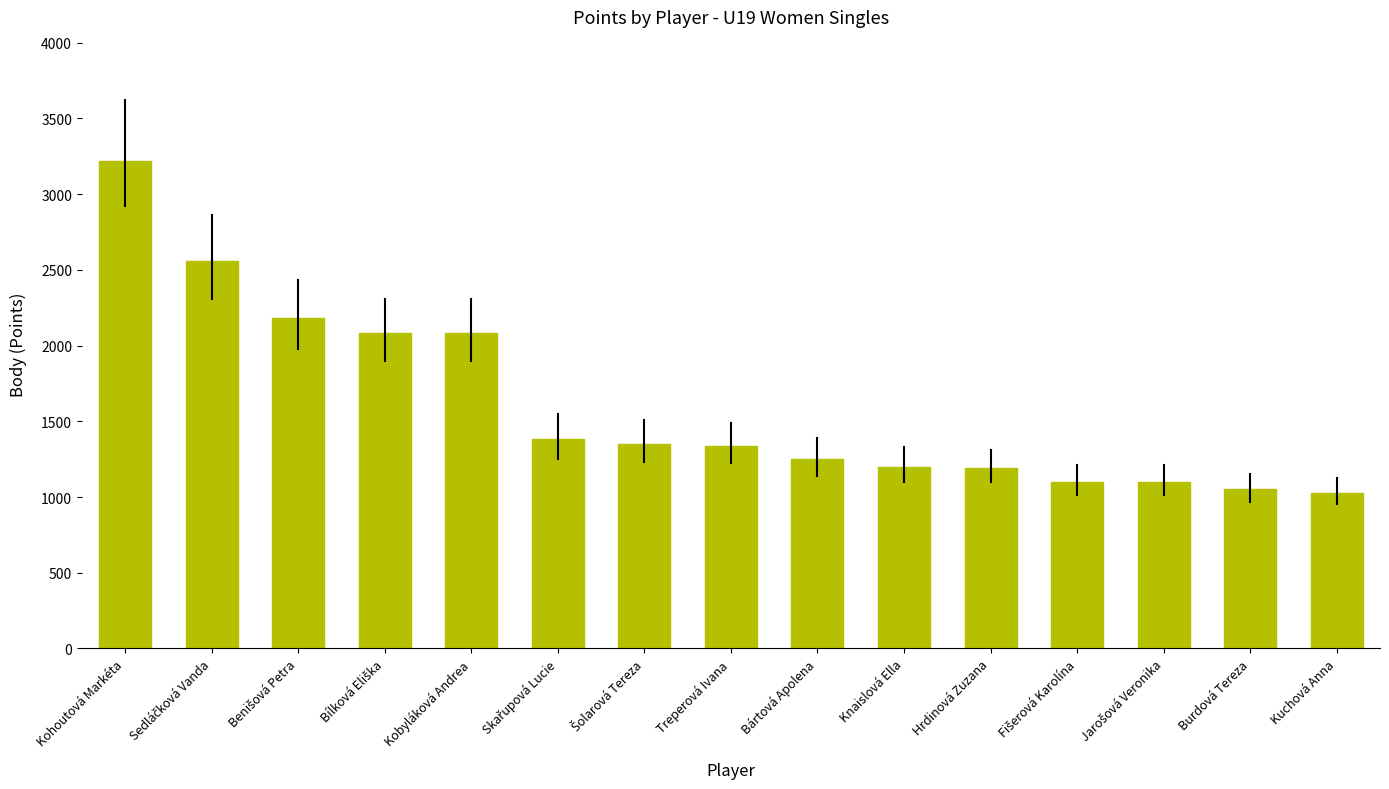

What is the difference between the maximum and minimum values?

2190